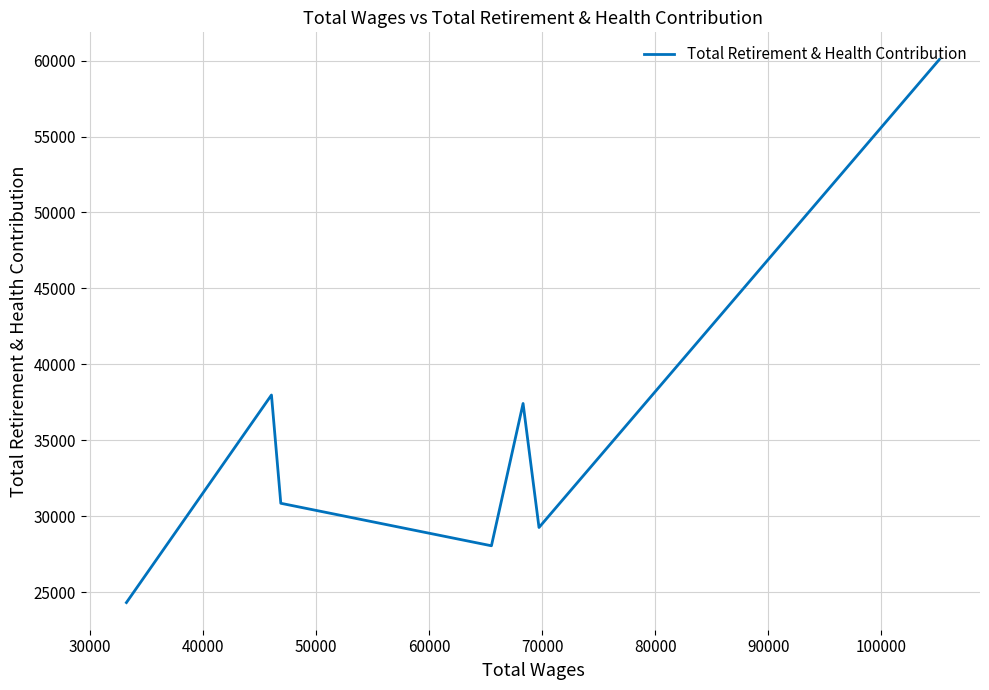

True or false: the data shows 66566.7 at 70000.

False